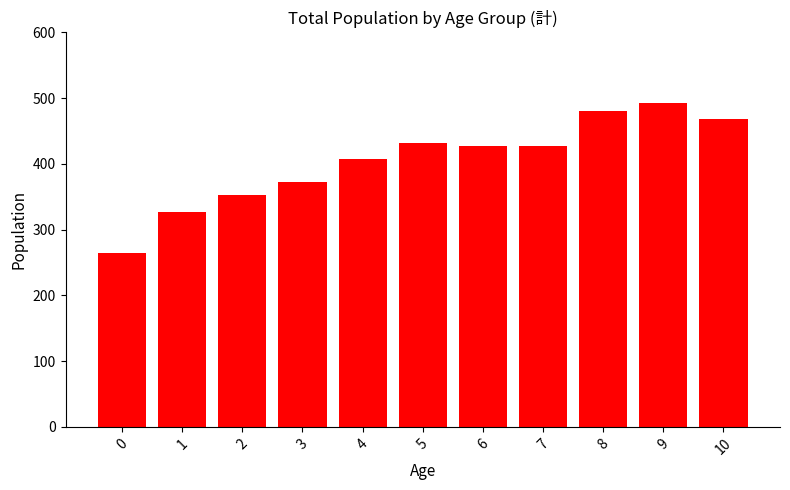

What is the difference between the maximum and minimum values?

228